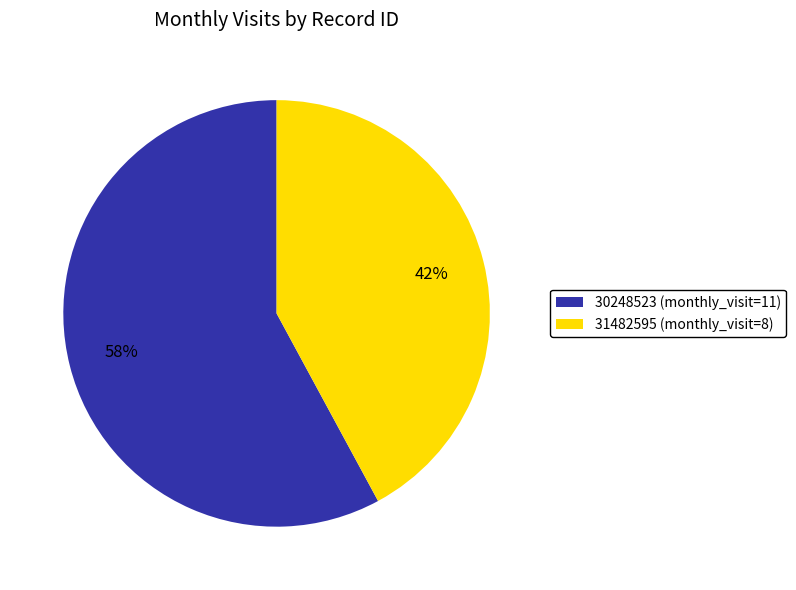

Which slice is the smallest?

31482595